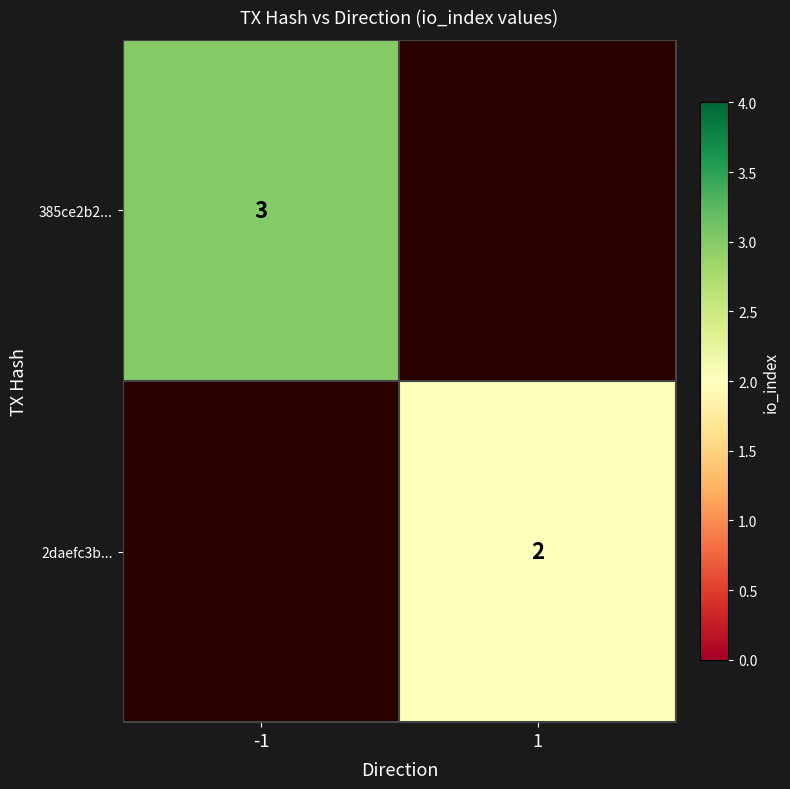

How many data points does each series have?

2